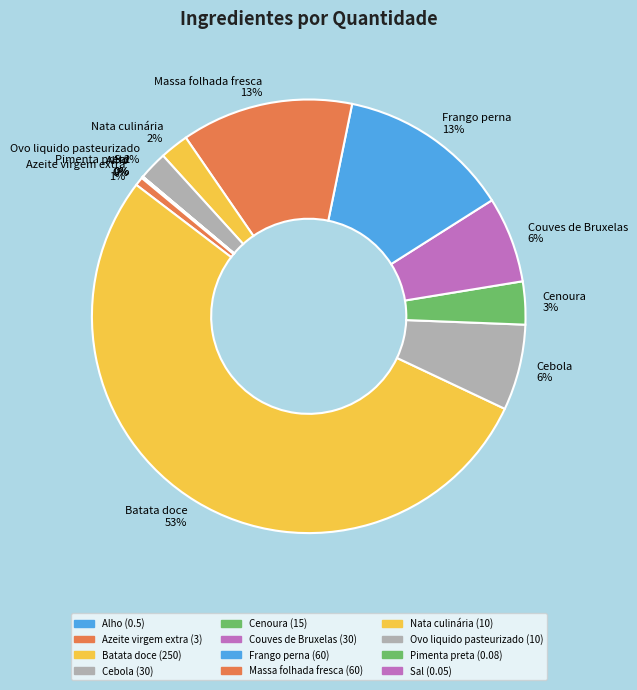

What is the ratio of the value at Ovo liquido pasteurizado 2% to the value at Cenoura 3%?

0.7